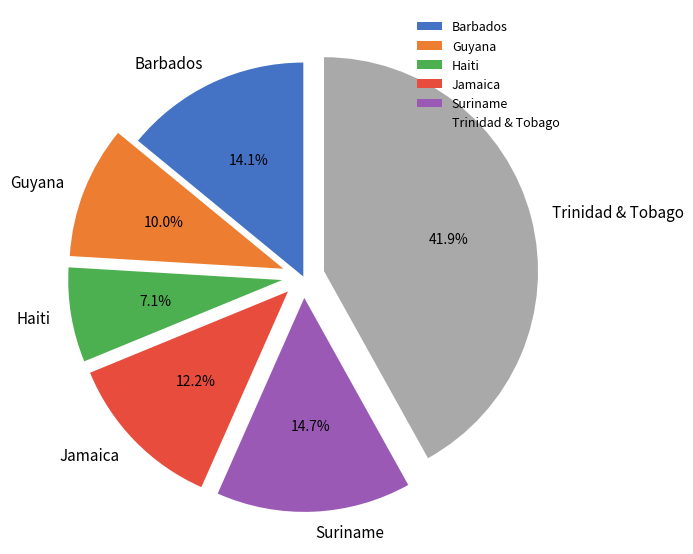

How many slices are in this pie chart?

6